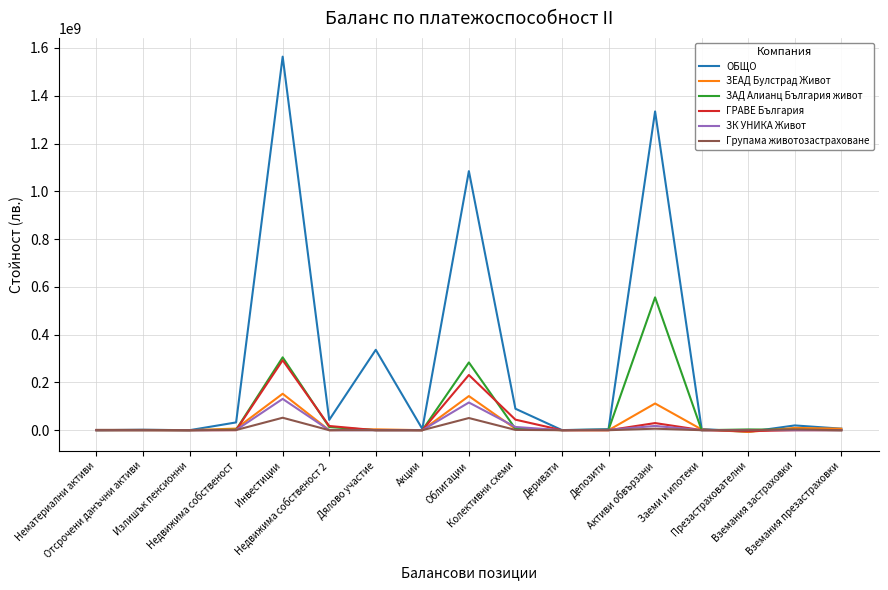

At which category is the sum across all series the highest?

Инвестиции